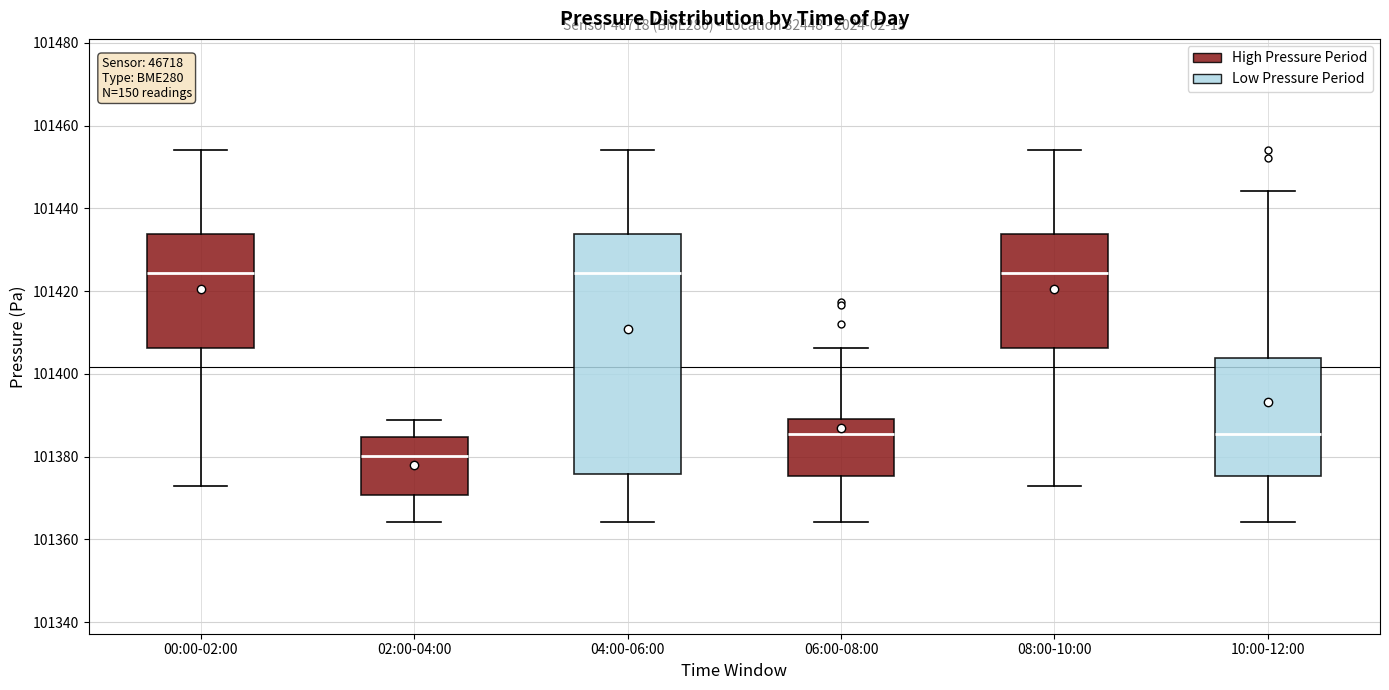

Where is the upper edge of the box for 02:00-04:00 on the y-axis? The values are not printed on the chart, so give them approximately, as read against the axis.

101384